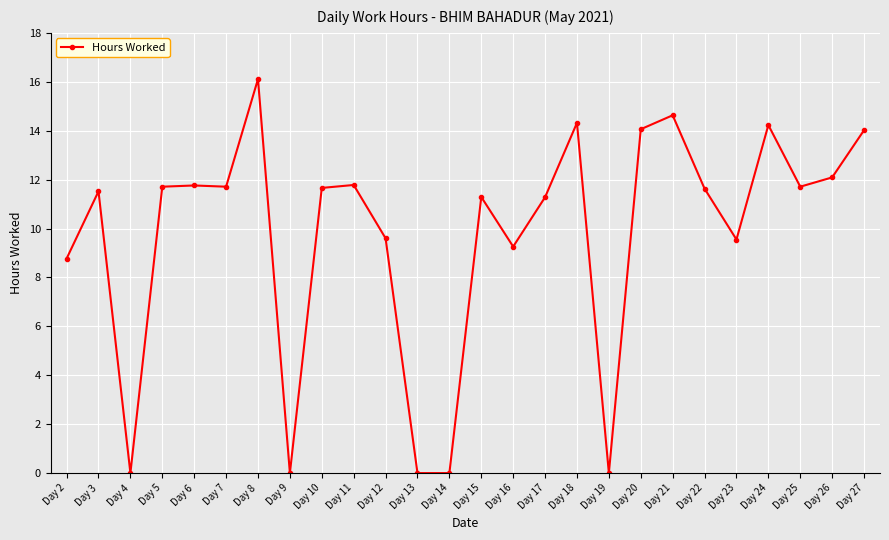

What is the difference between the values at Day 17 and Day 25?

0.4